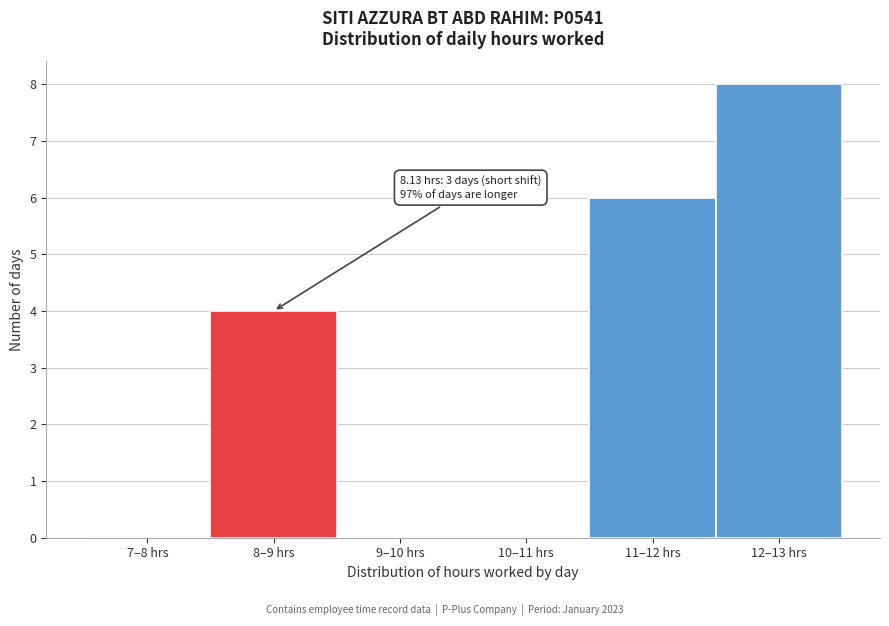

Reading left to right, what are all the values shown in this chart?

7–8 hrs=0	8–9 hrs=4	9–10 hrs=0	10–11 hrs=0	11–12 hrs=6	12–13 hrs=8